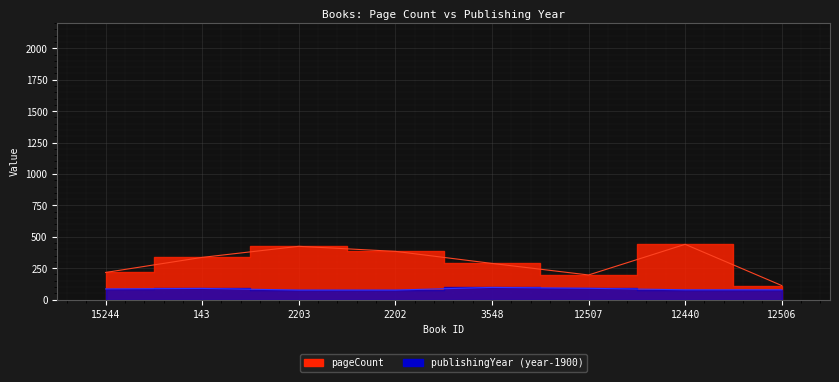

Reading left to right, transcribe all the data shown in this chart.

pageCount: 15244=216	143=336	2203=424	2202=384	3548=288	12507=196	12440=440	12506=112
publishingYear: 15244=85	143=89	2203=76	2202=76	3548=97	12507=90	12440=78	12506=78